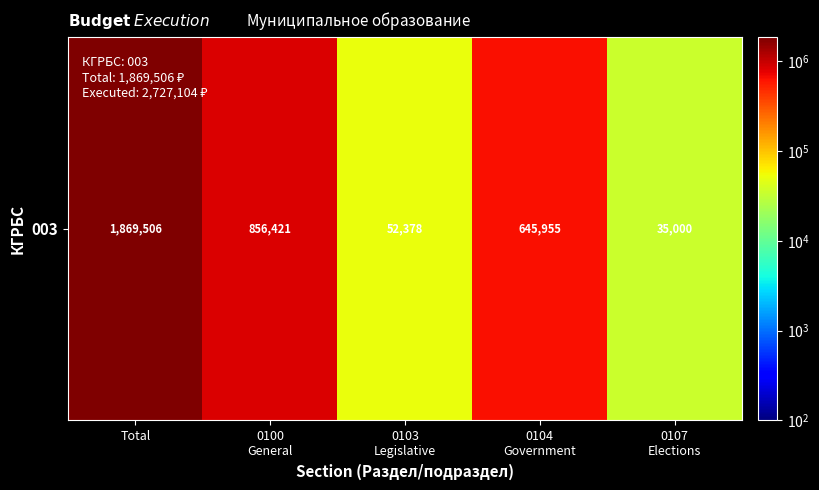

Reading left to right, transcribe all the data shown in this chart.

1869506.0	856421.0	52378.1	645954.6	35000.0